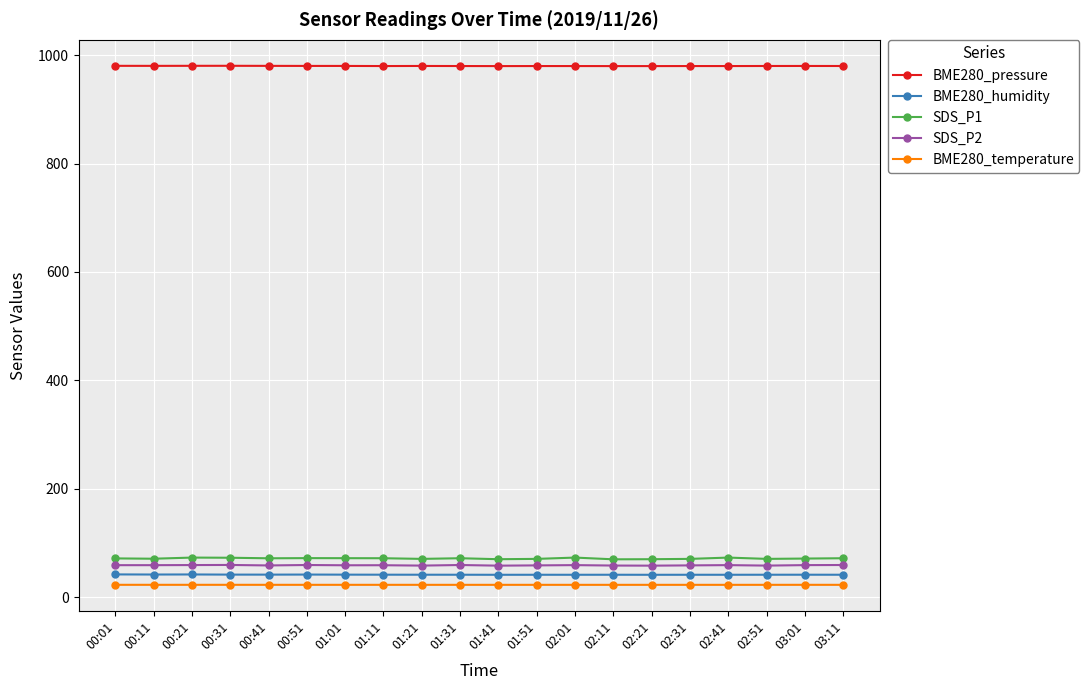

What is the sum of all BME280_temperature values?

450.6